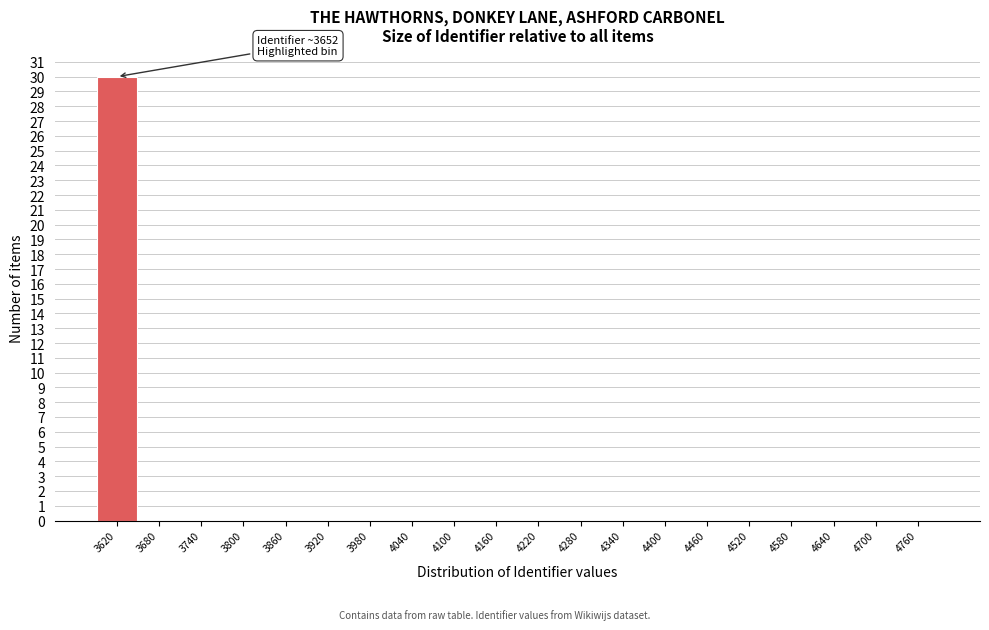

Reading left to right, transcribe all the data shown in this chart.

3620=30	3680=0	3740=0	3800=0	3860=0	3920=0	3980=0	4040=0	4100=0	4160=0	4220=0	4280=0	4340=0	4400=0	4460=0	4520=0	4580=0	4640=0	4700=0	4760=0